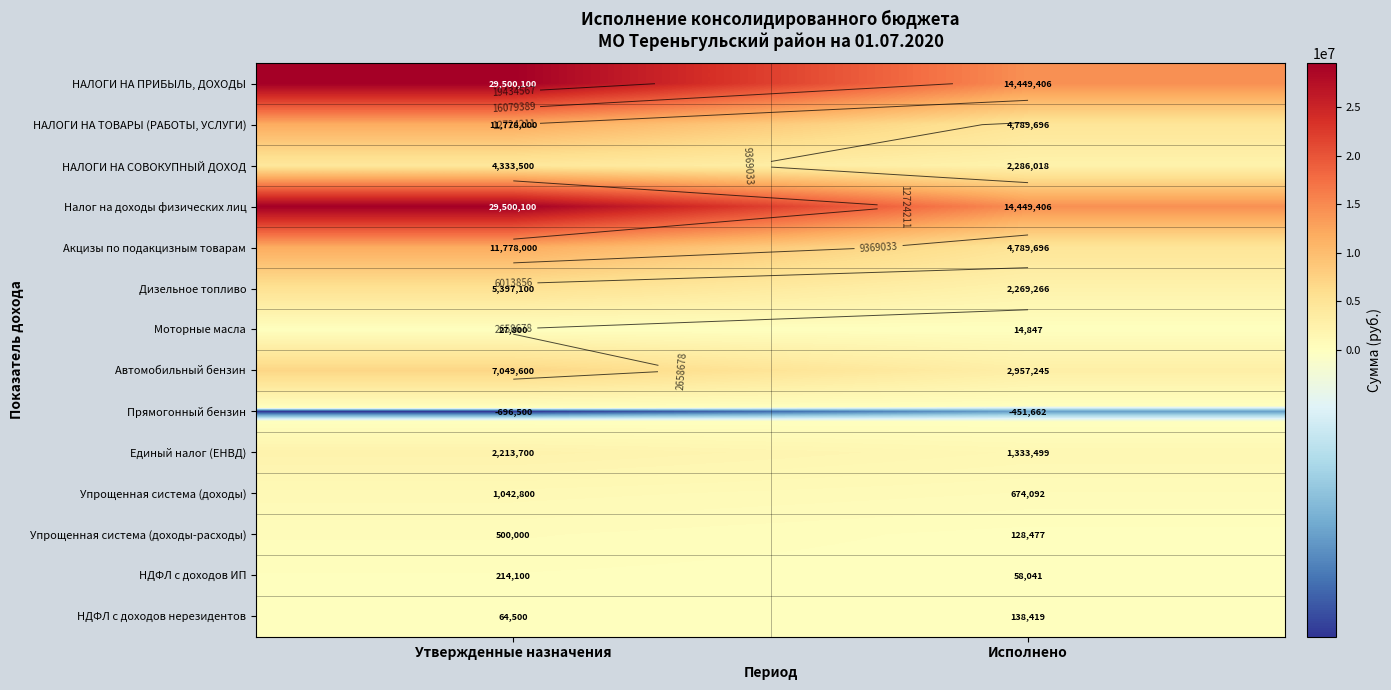

True or false: Упрощенная система (доходы-расходы) has a value of 235449.9 at Утвержденные назначения.

False